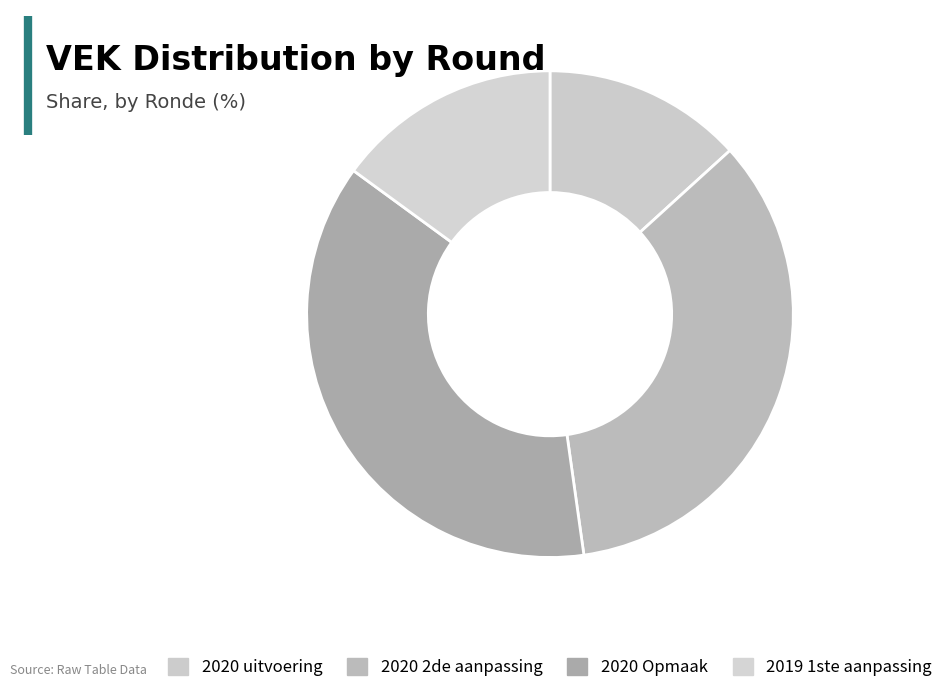

The 2020 Opmaak slice represents 37% of the pie. True or false?

True